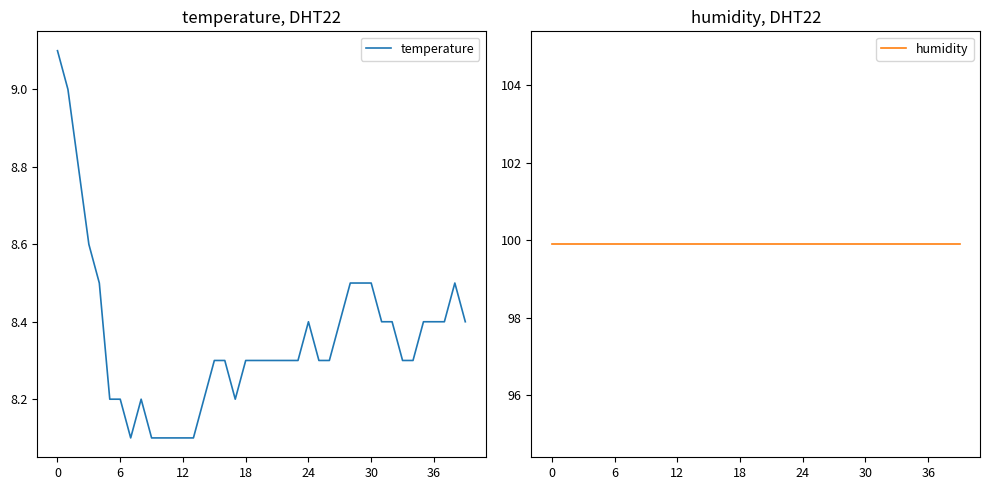

True or false: temperature has a value of 12.9 at 28.

False